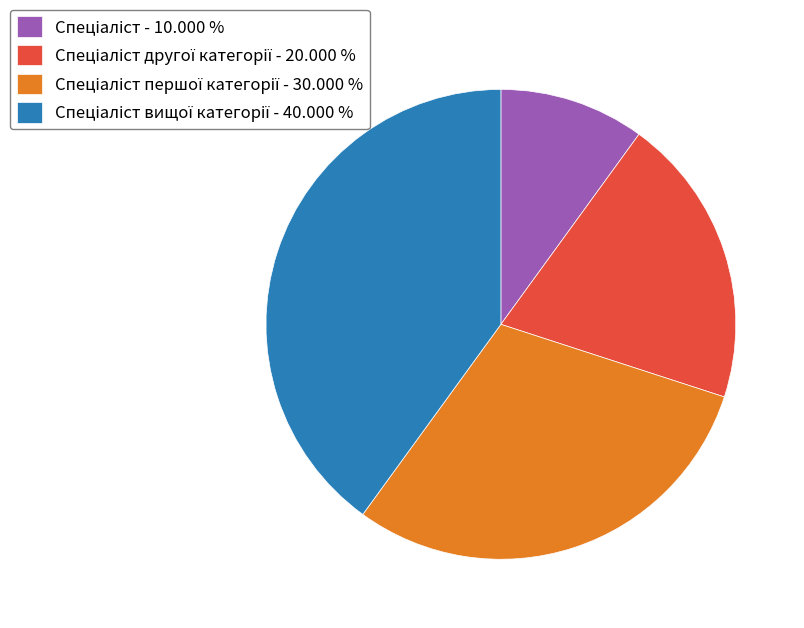

Is there any slice that represents more than half of the pie?

No